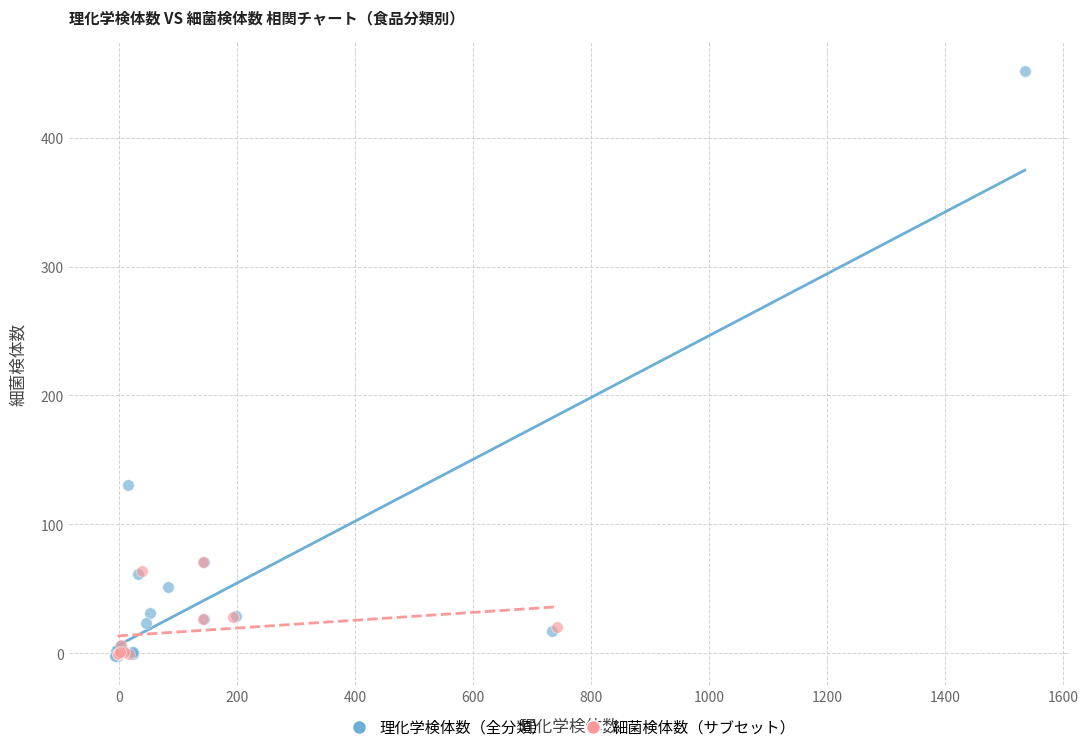

Which series has the largest Y range (max minus min)?

理化学検体数（全分類）